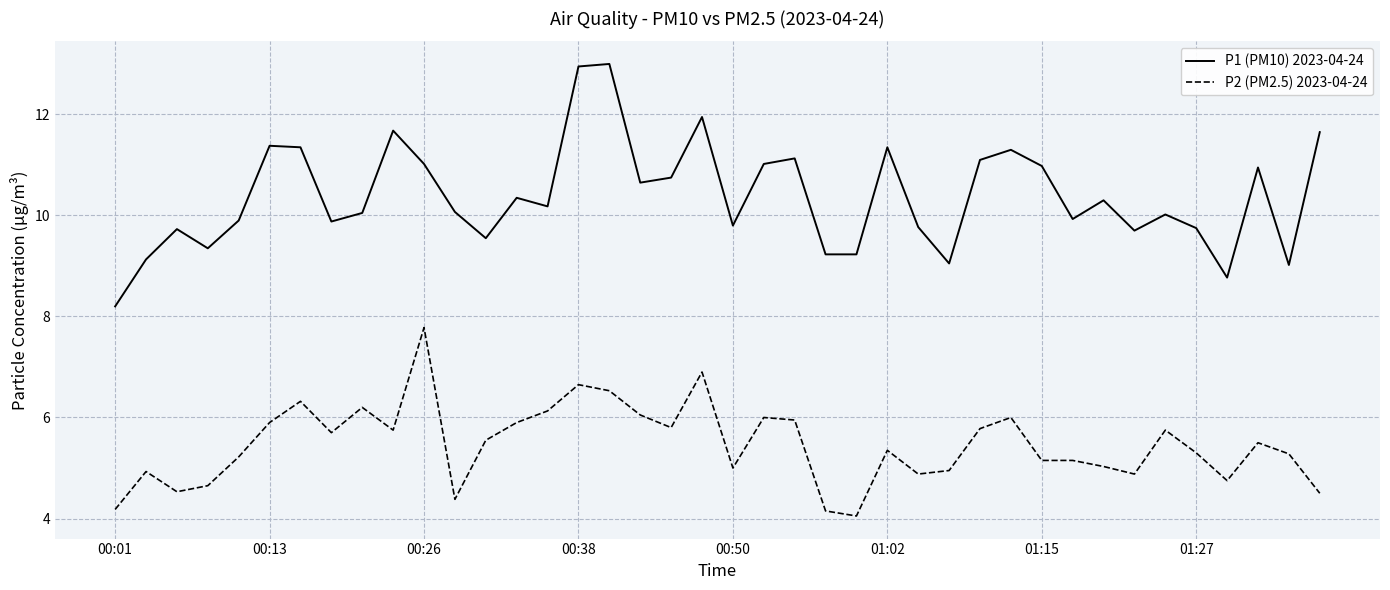

Does the chart have visible grid lines?

Yes